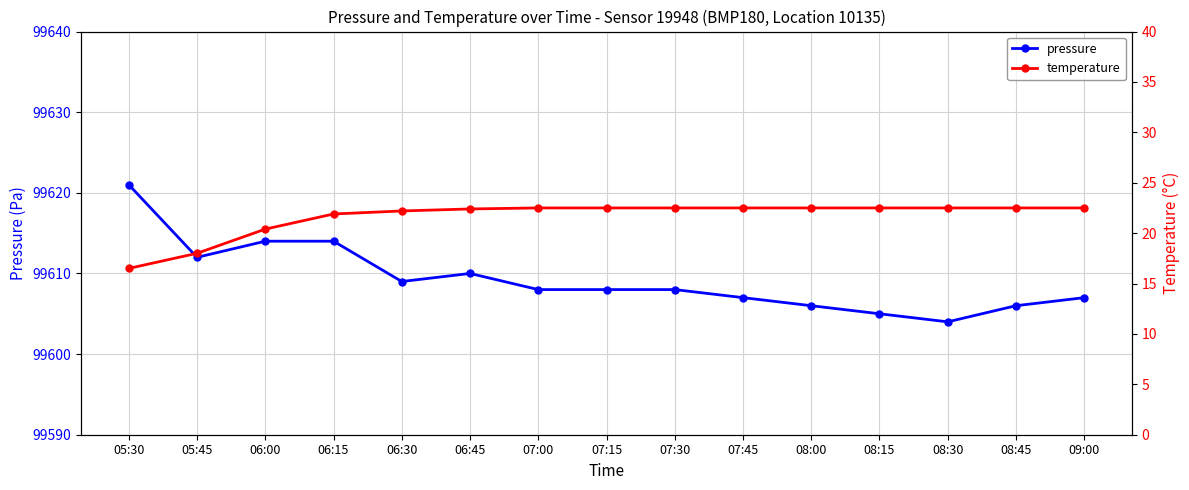

At which label does pressure first exceed 99608?

05:30